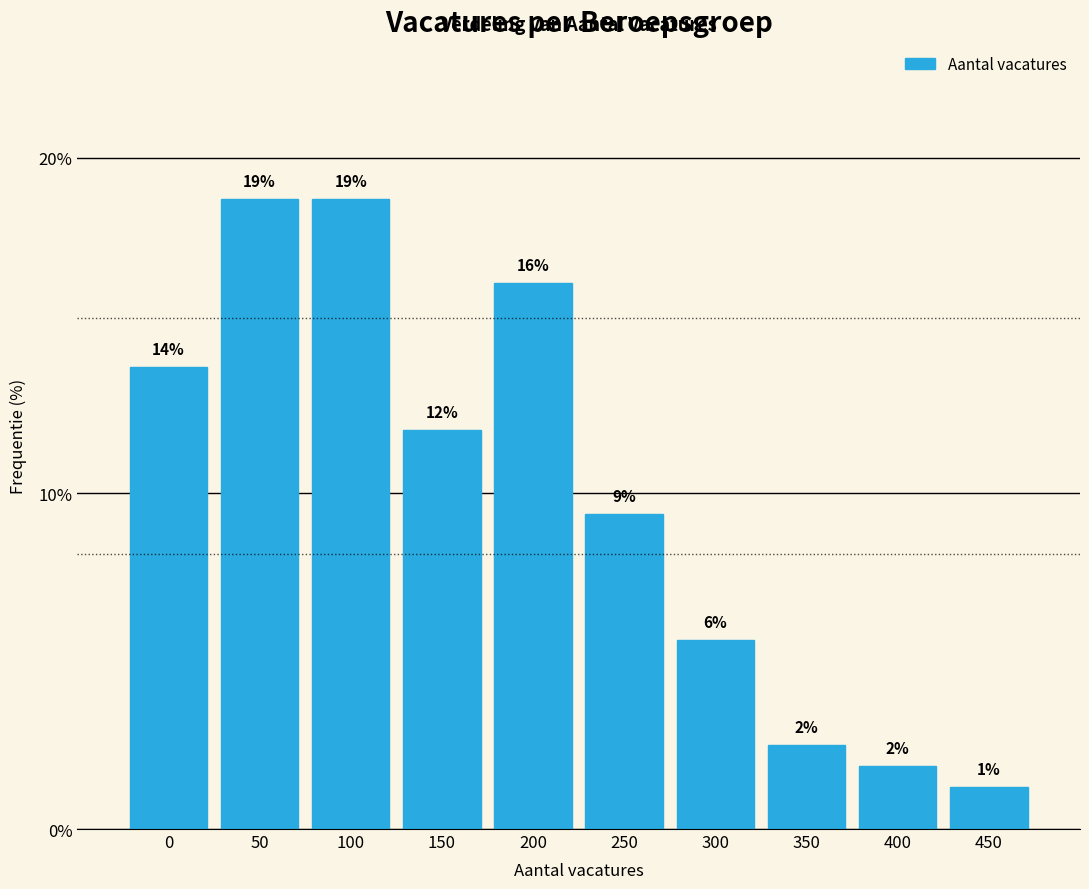

Are the bars horizontal?

No